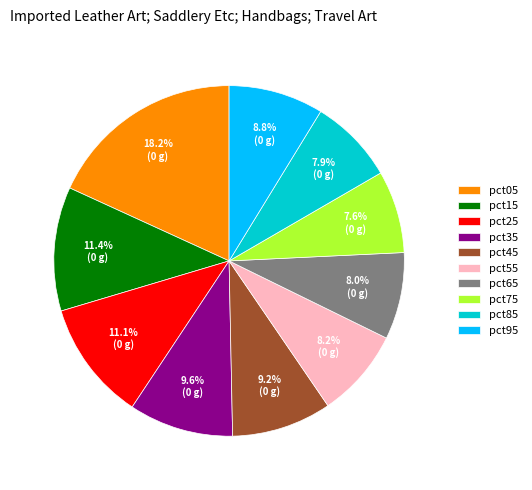

What percentage do pct45 and pct75 together represent?

16.8%